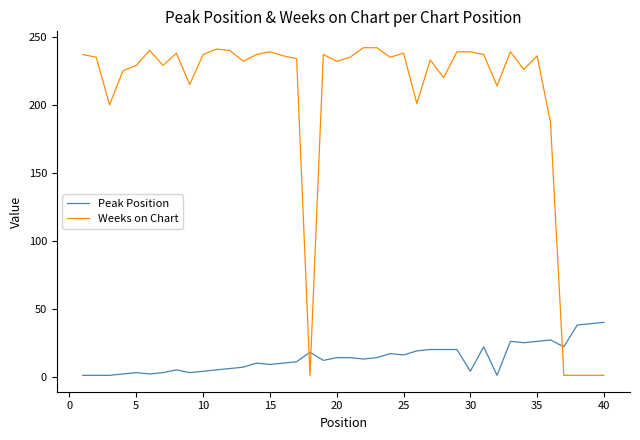

How many lines are shown in the chart?

2